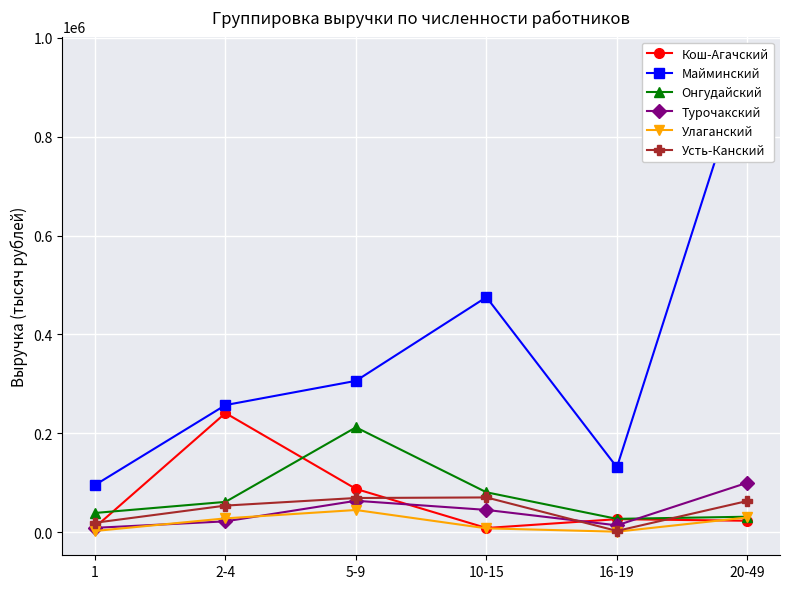

How many categories are shown in the chart?

6